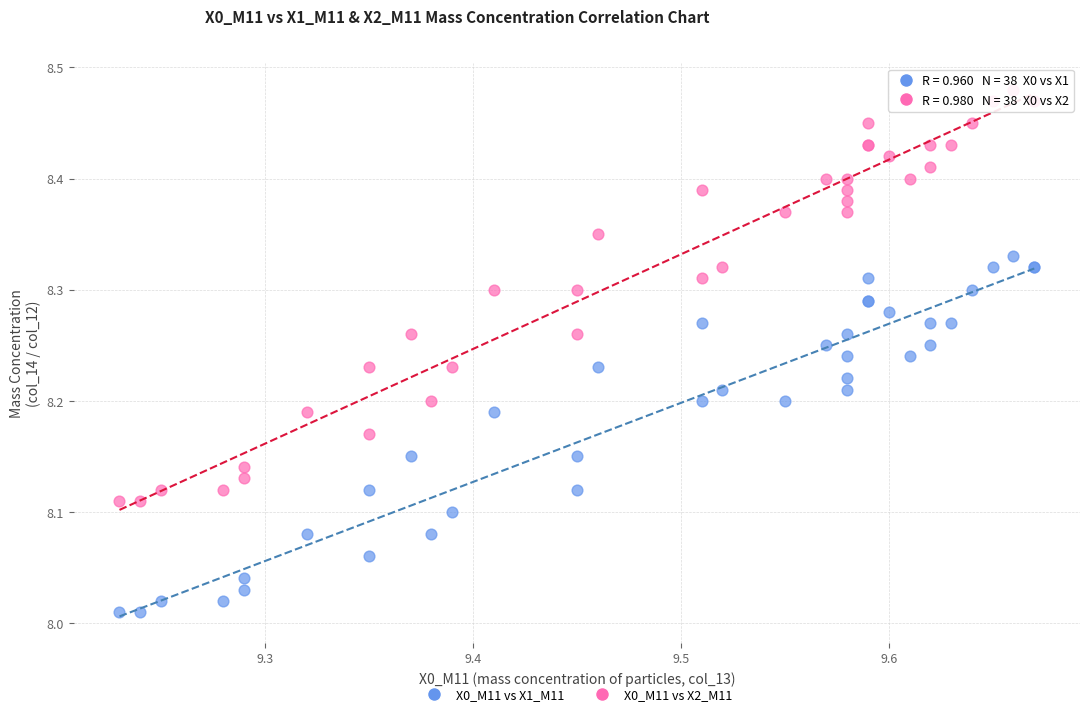

Which series reaches the minimum Y coordinate?

X0_M11 vs X1_M11